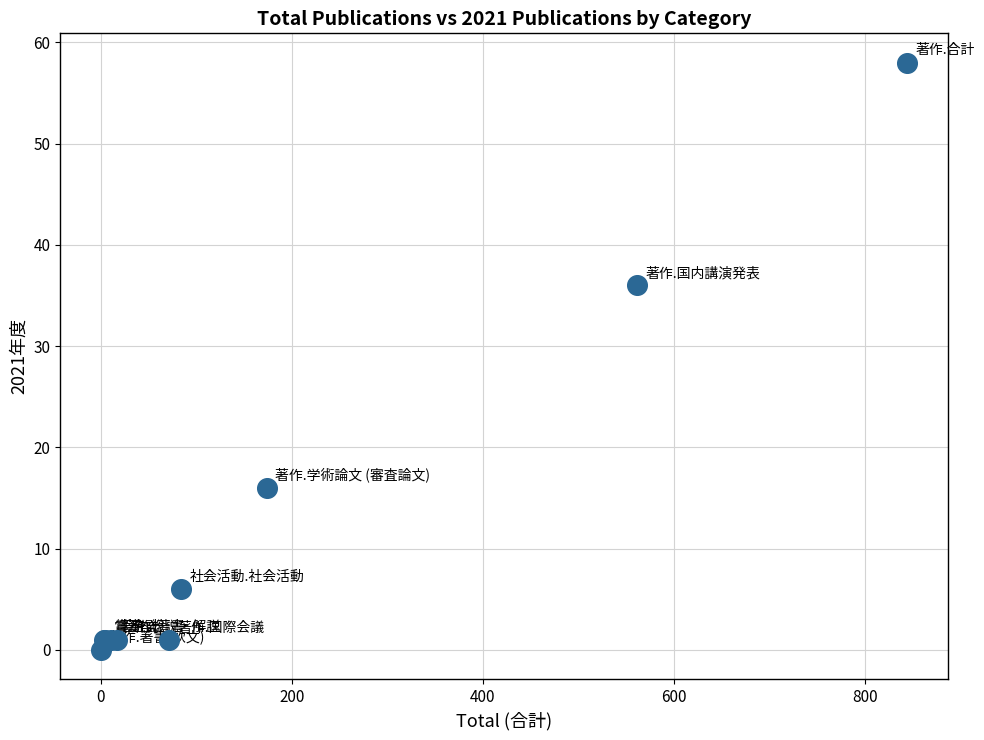

What Y value in the scatter plot is closest to 29?

36